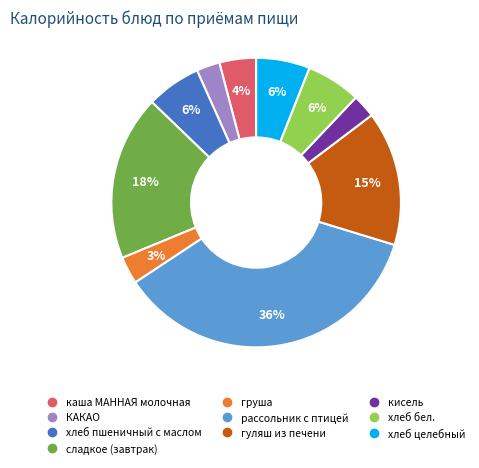

To the nearest percent, what is the difference between the largest and smallest slice percentages?

33%